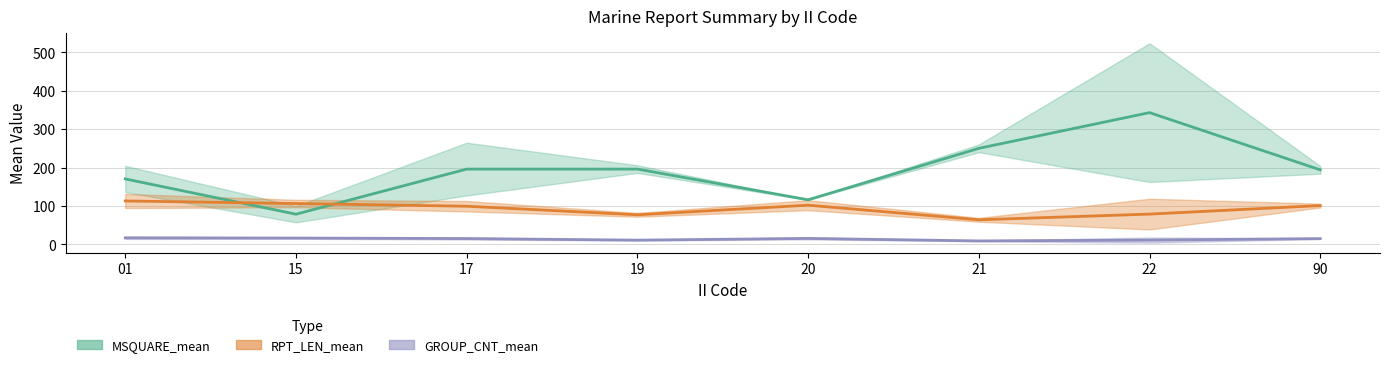

What is the lowest value of the RPT_LEN_mean series?

64.0